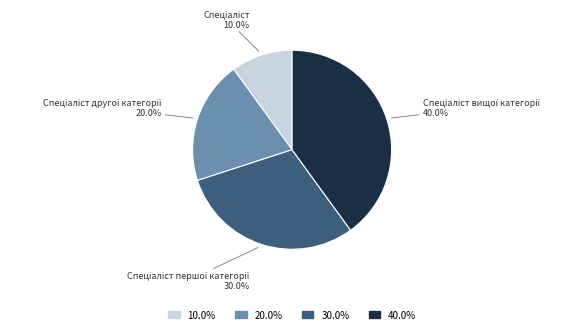

Does any single category account for the majority?

No